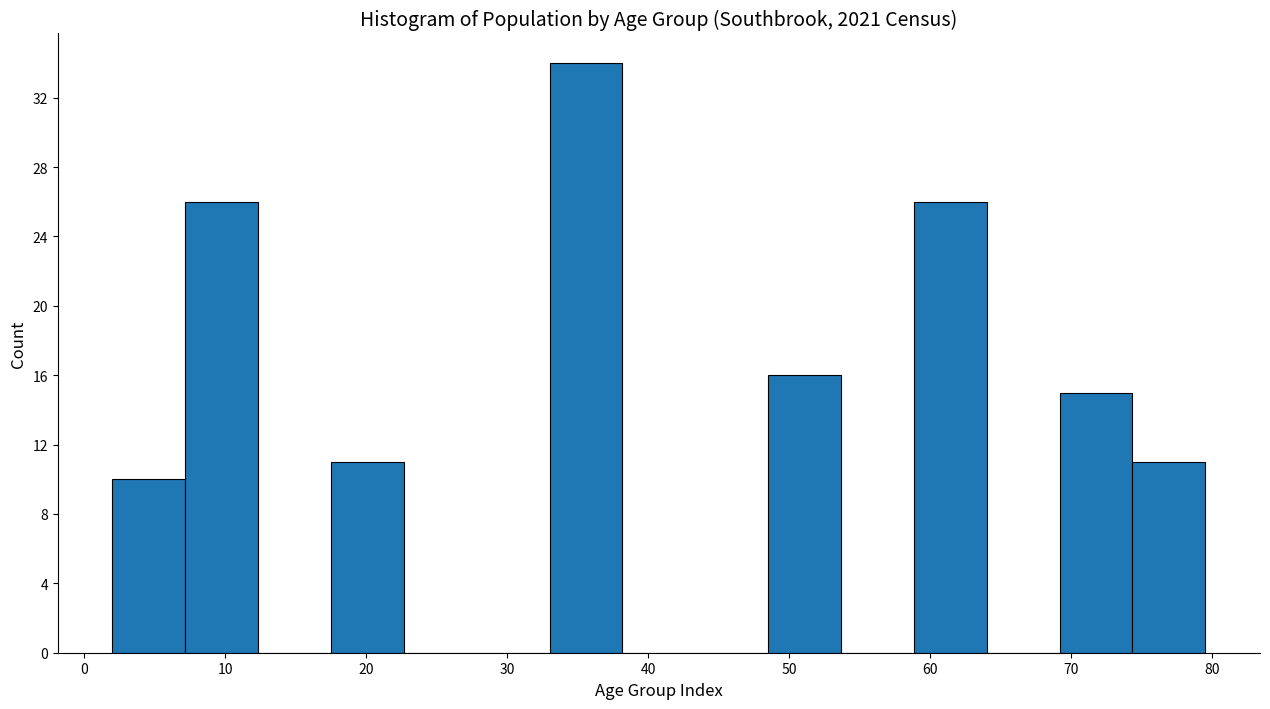

How tall is the bar that spans 74 to 80 on the x-axis? Neither the bar edges nor the heights are printed on the chart, so give them approximately, as read against the axes.

11